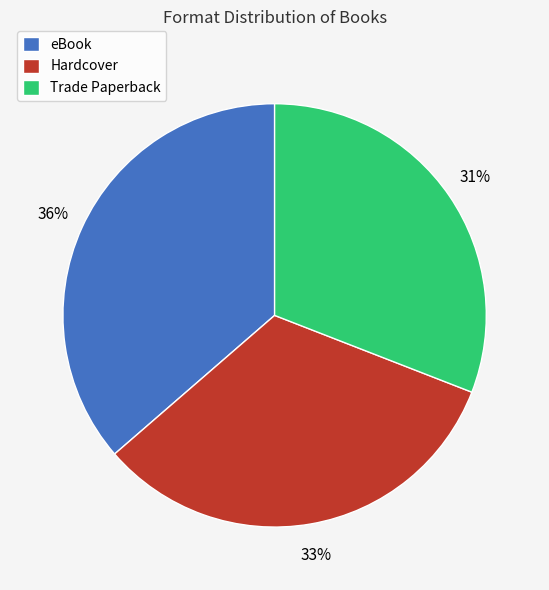

What is the smallest slice in the pie chart?

Trade Paperback